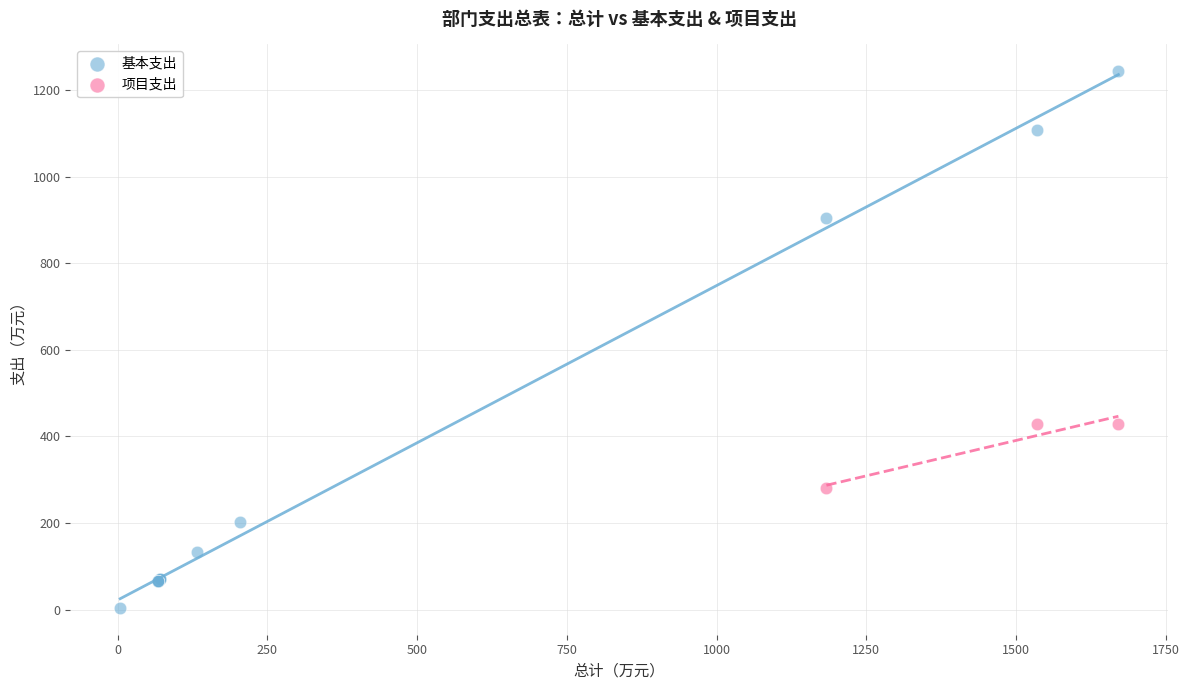

Which series contains the highest Y value?

基本支出